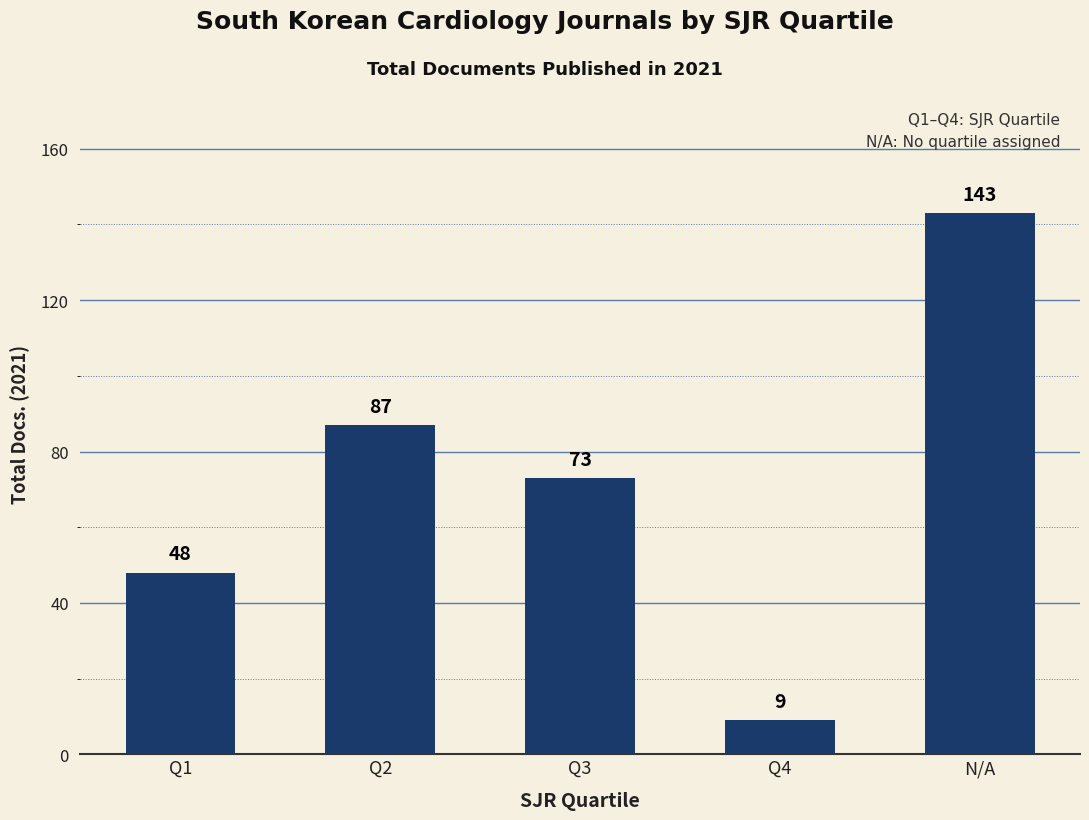

What is the sum of all values?

360